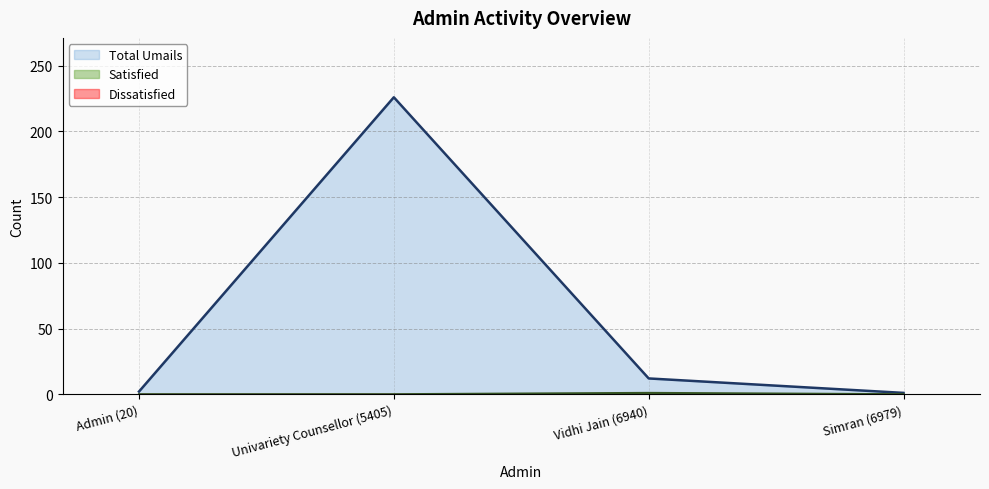

How many lines are shown in the chart?

3